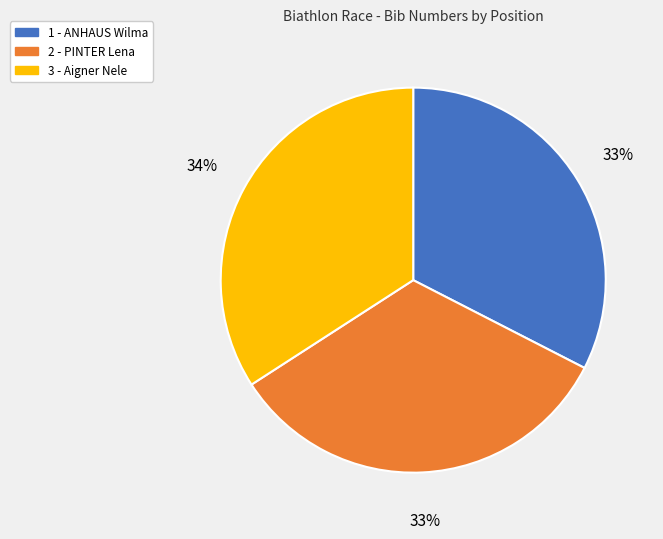

Which slice is the largest?

3 - Aigner Nele